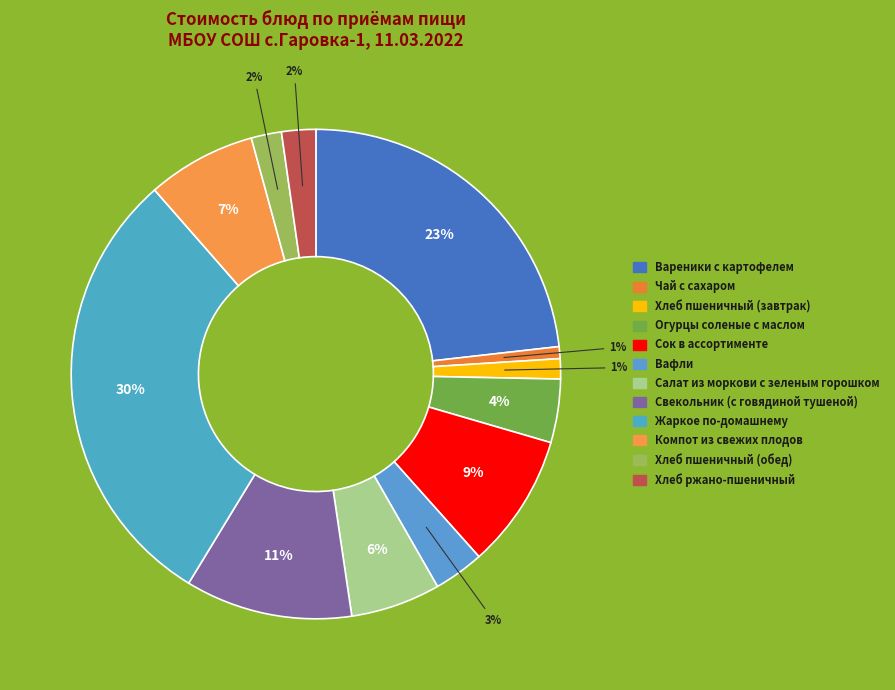

How many segments does this pie chart have?

12